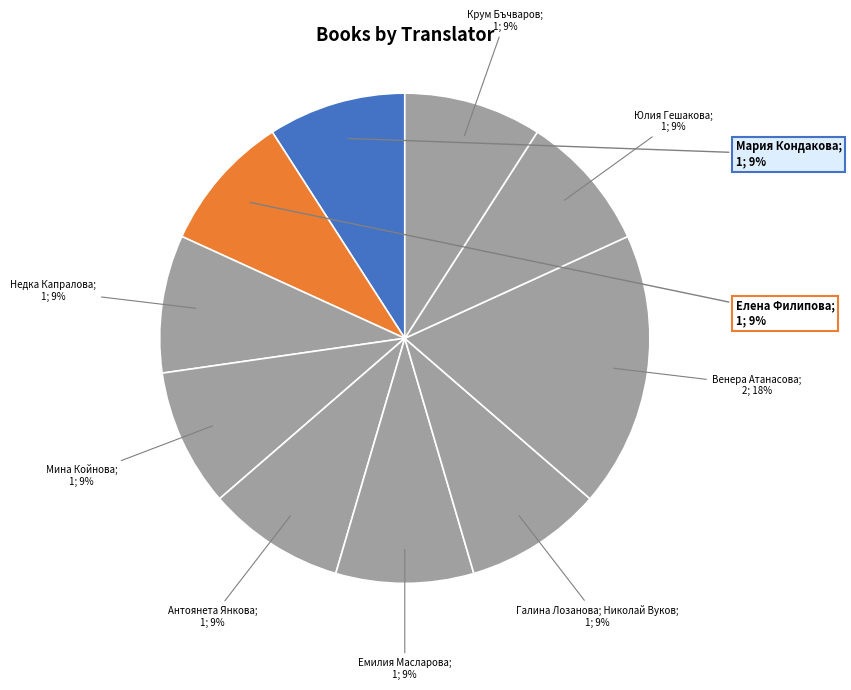

How many slices are in this pie chart?

10